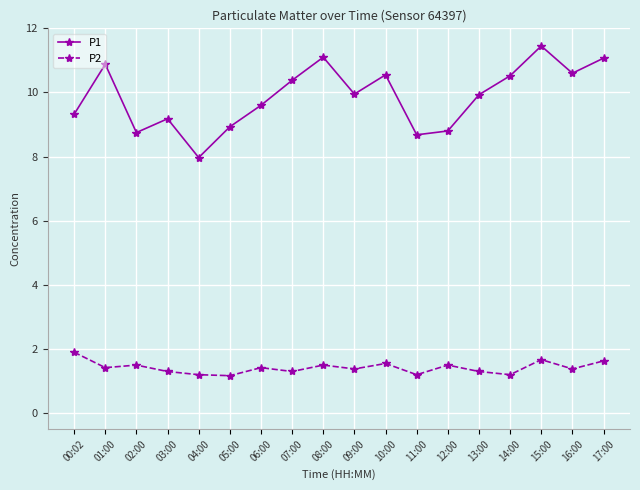

True or false: P2 and P1 cross at least once.

False